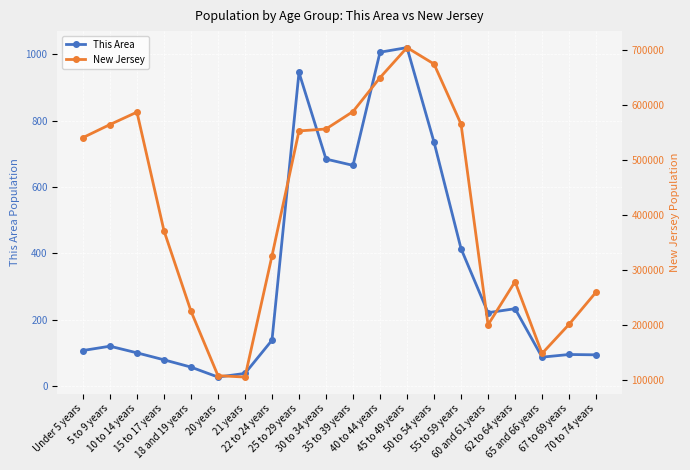

What is the total value across all series at 25 to 29 years?

554084